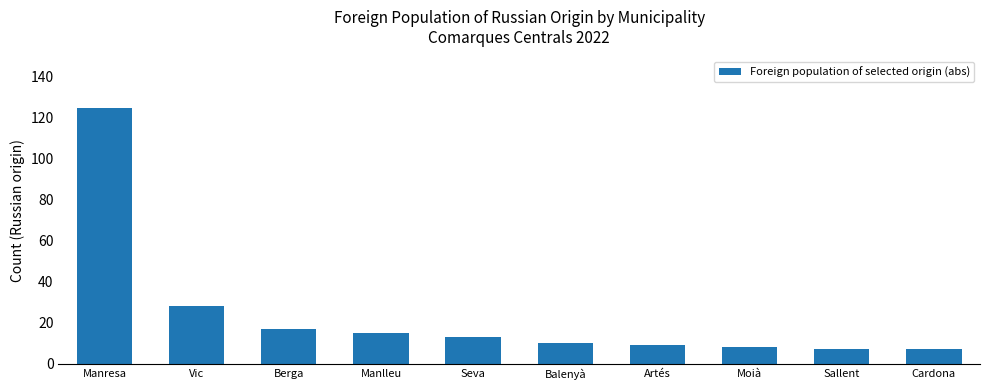

Are the bars horizontal?

No